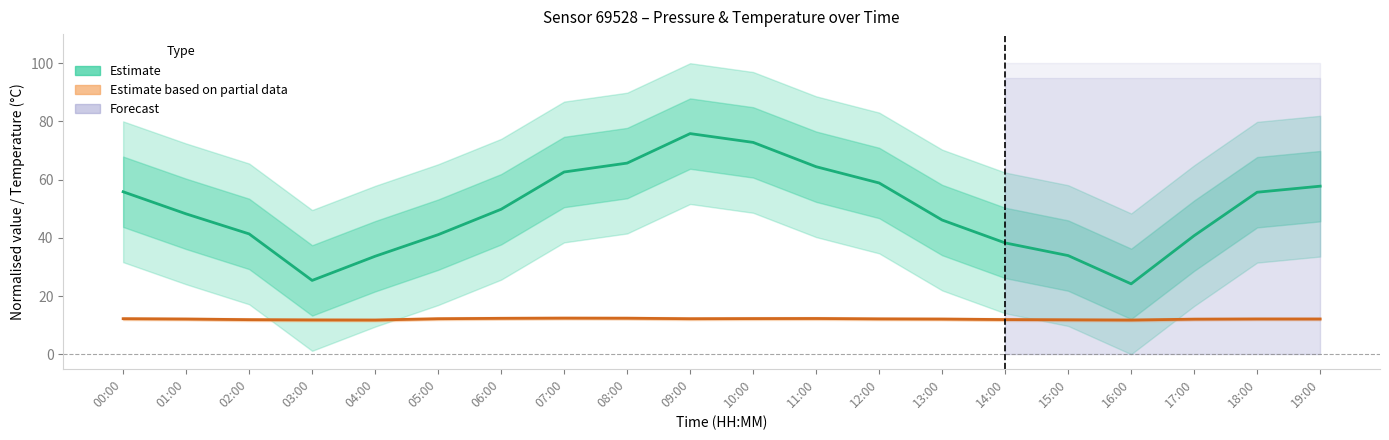

What is the label of the 4th point from the right?

16:00